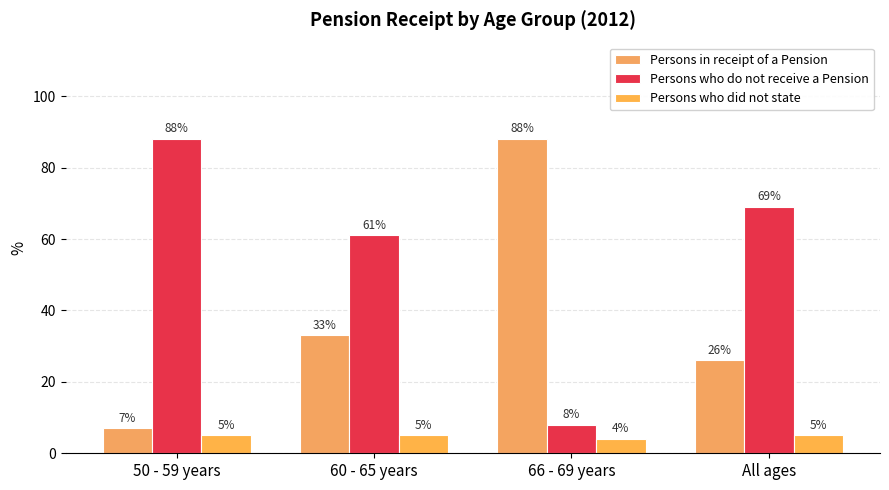

What is the total value across all series at 66 - 69 years?

100